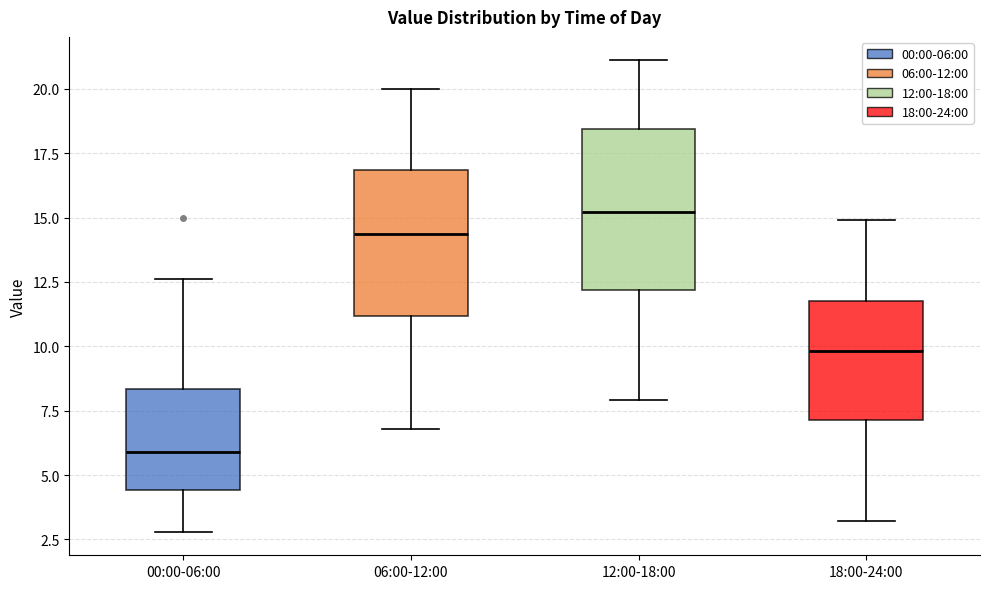

Where does the upper whisker of the box for 06:00-12:00 end on the y-axis? The values are not printed on the chart, so give them approximately, as read against the axis.

20.0